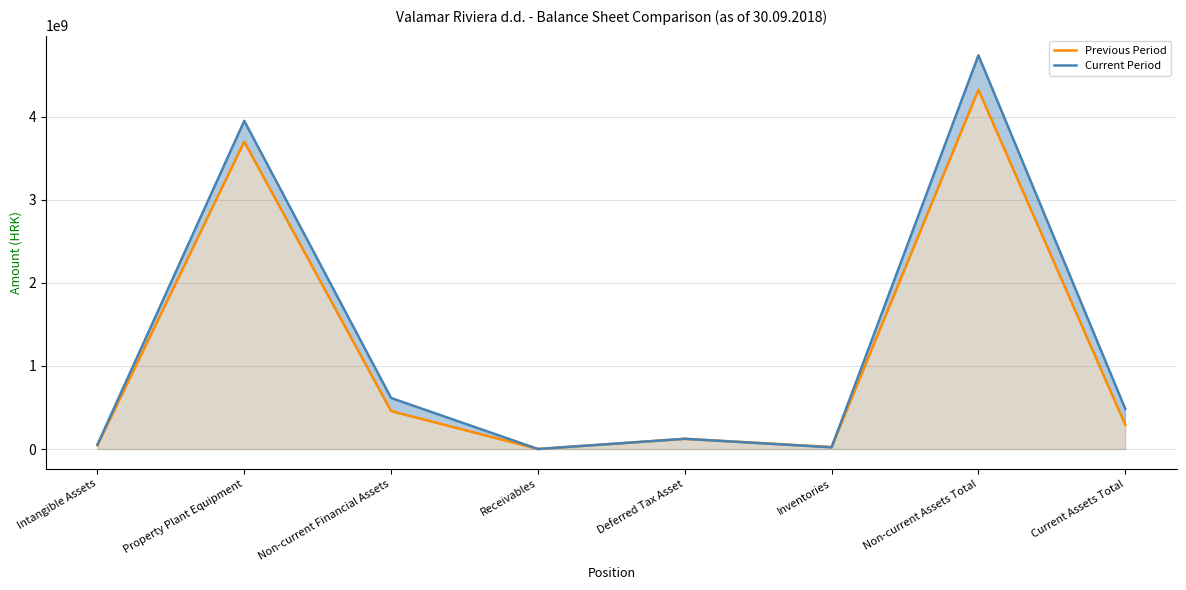

Which series ends up on top after the final intersection of Previous Period and Current Period?

Current Period